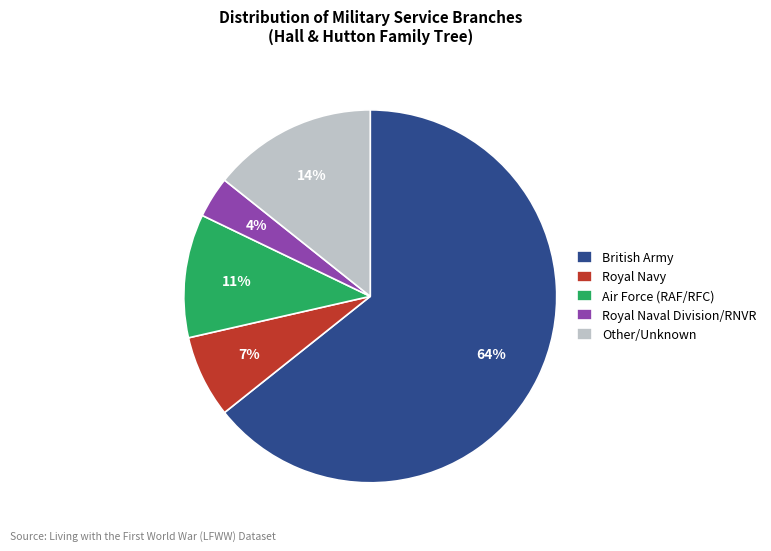

Count the number of slices in the pie.

5